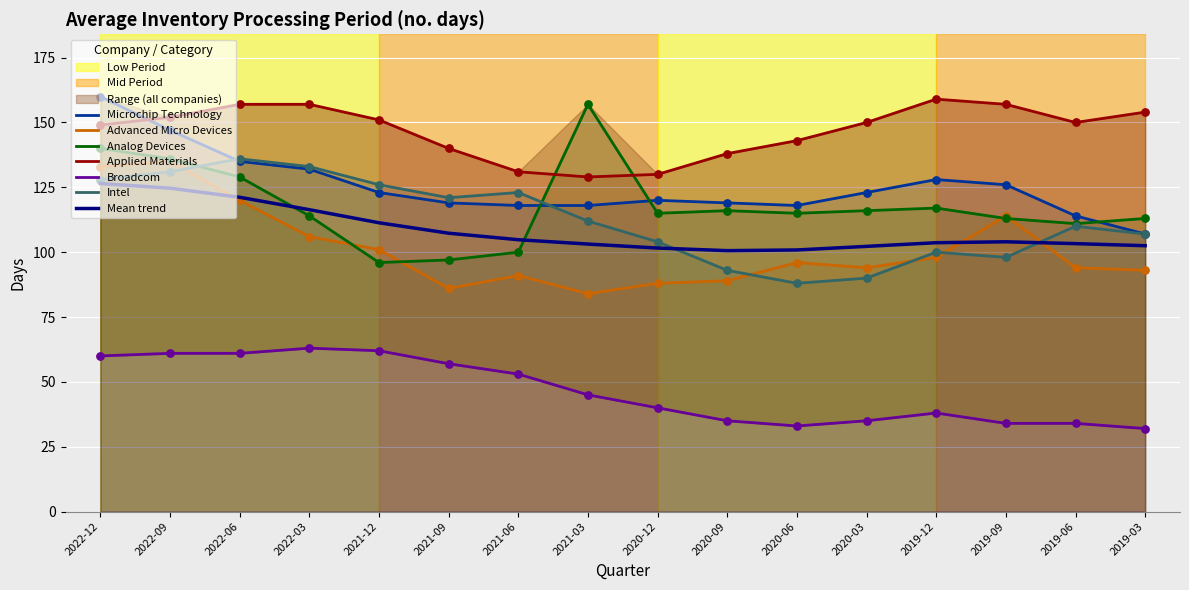

Which series has the largest total across all categories?

Applied Materials